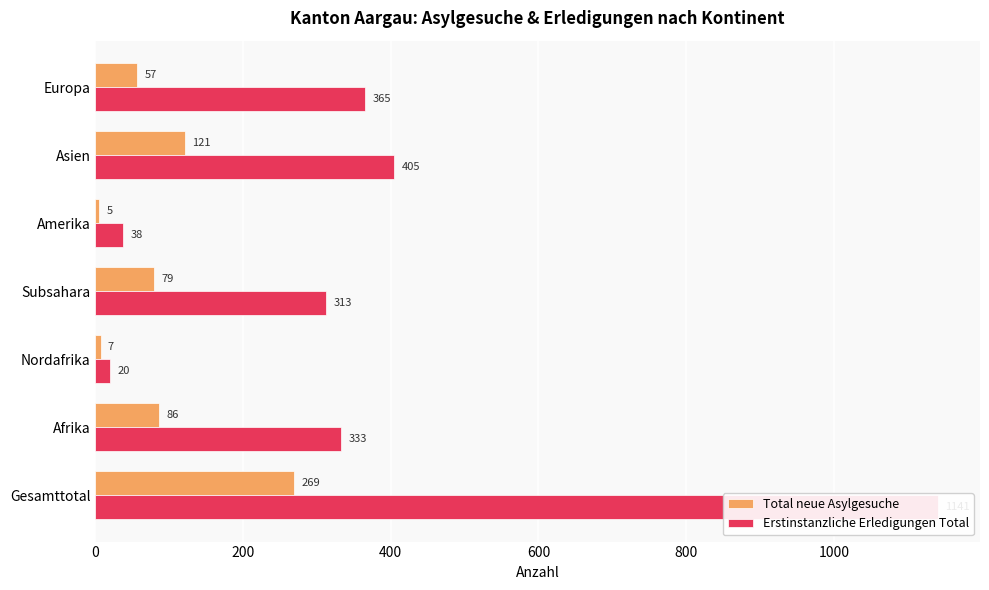

Which series has the largest total across all categories?

Erstinstanzliche Erledigungen Total